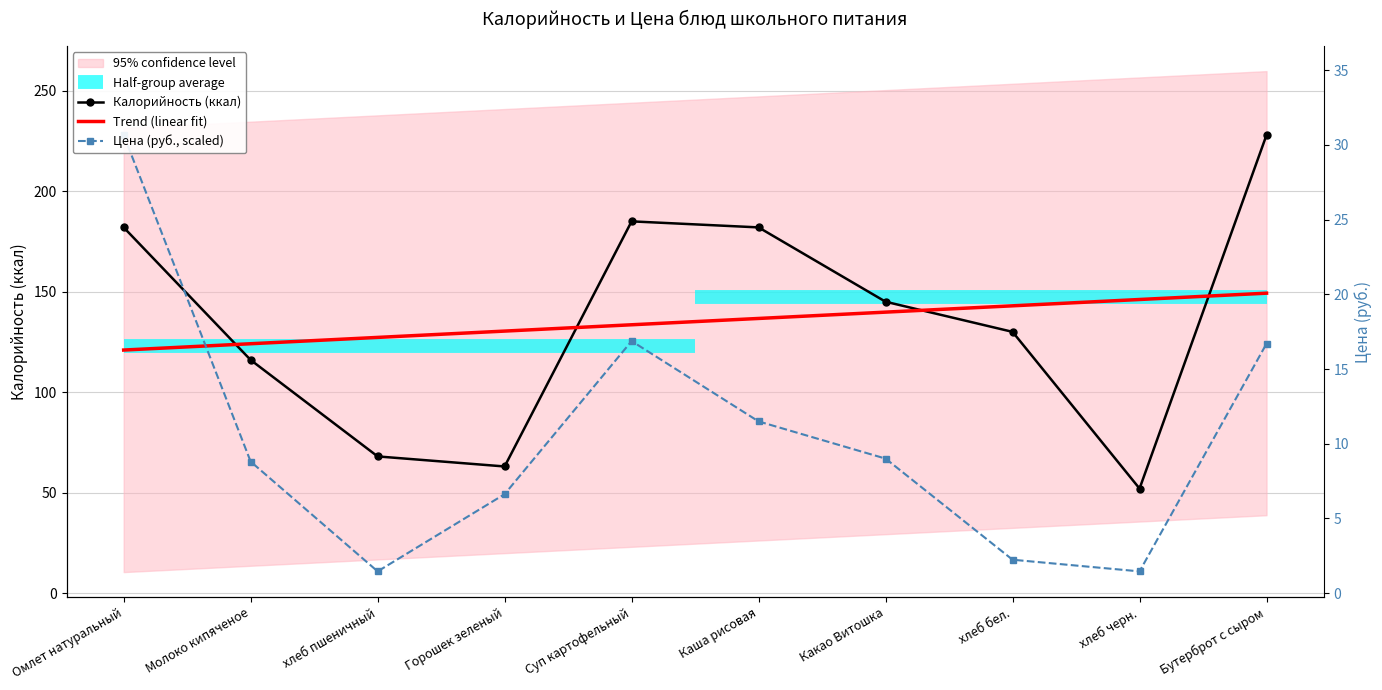

Is it true that Цена equals 73.9 at Горошек зеленый?

False